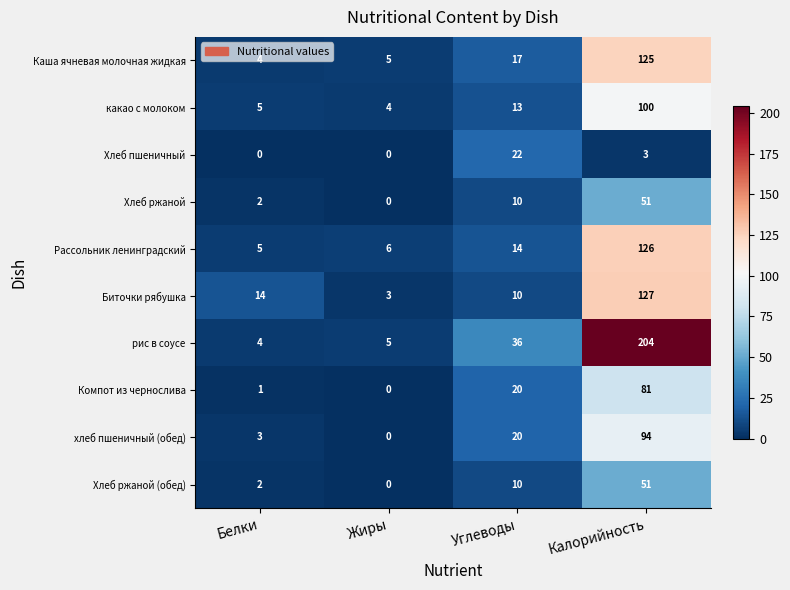

The value of Каша ячневая молочная жидкая at Белки is 1. True or false?

False